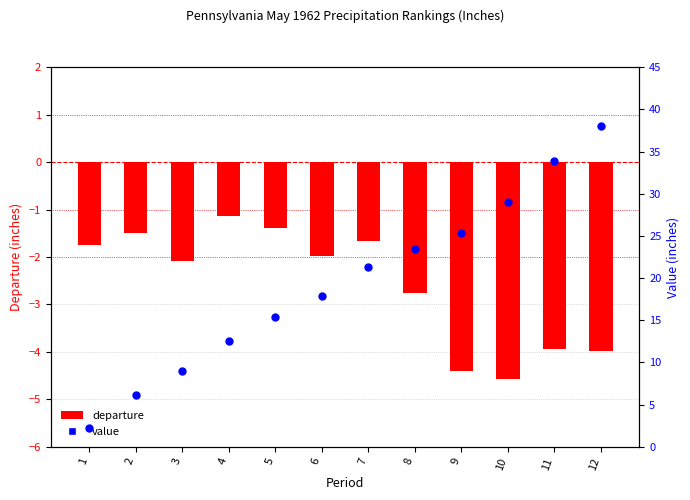

What are all the series names shown in the legend?

departure, value